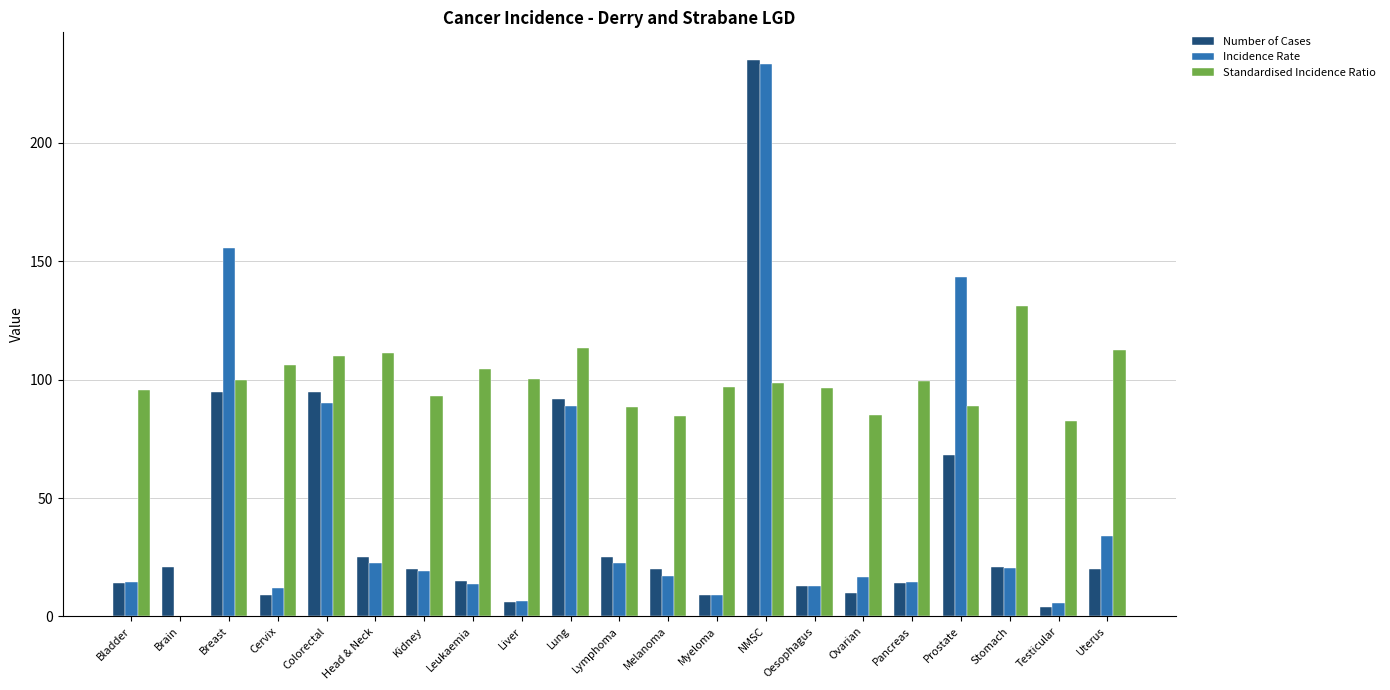

What are all the series names shown in the legend?

Number of Cases, Incidence Rate, Standardised Incidence Ratio